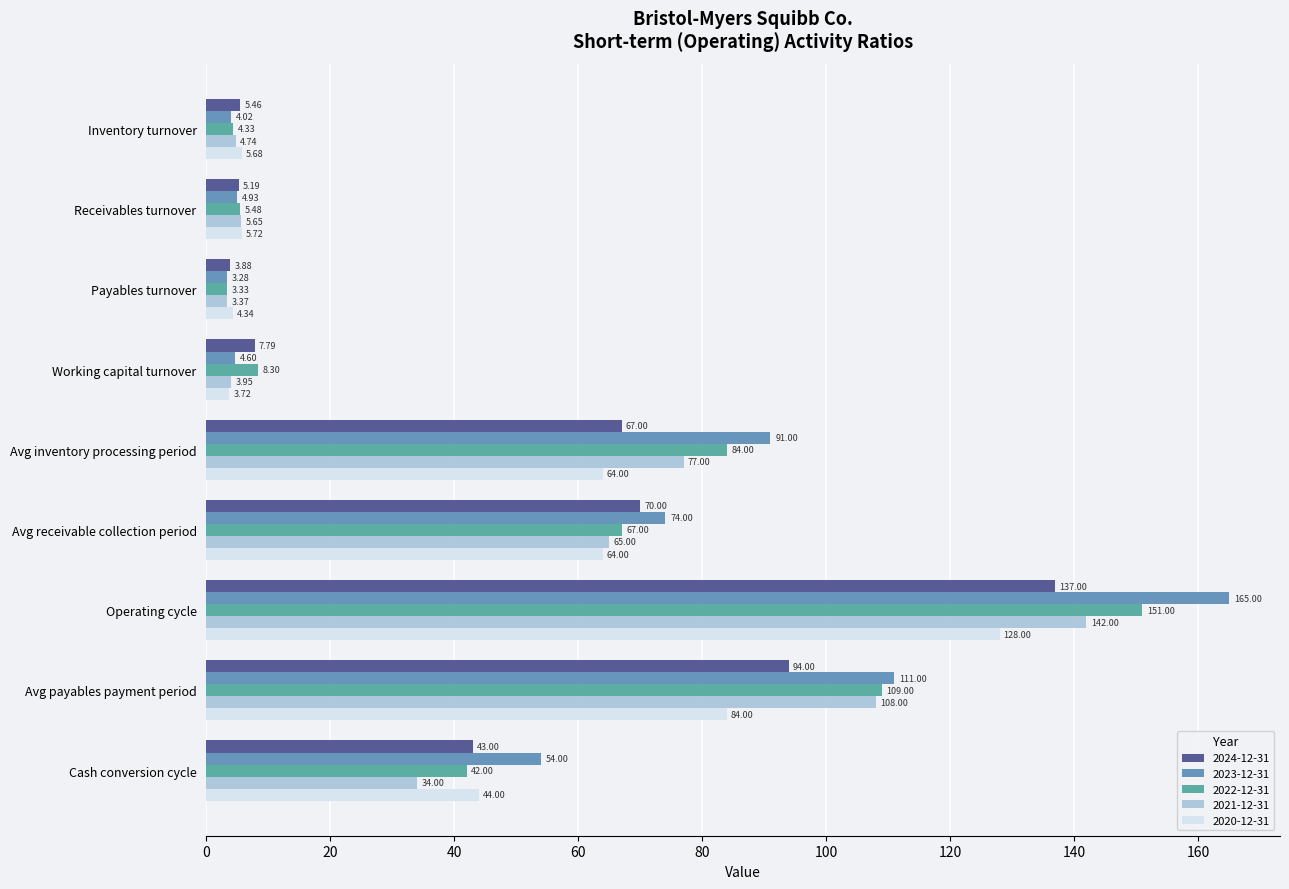

At how many categories does at least one series exceed 88?

3